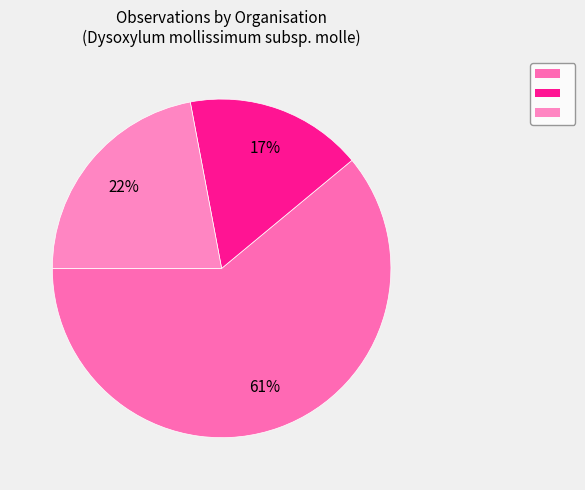

Count the number of slices in the pie.

3